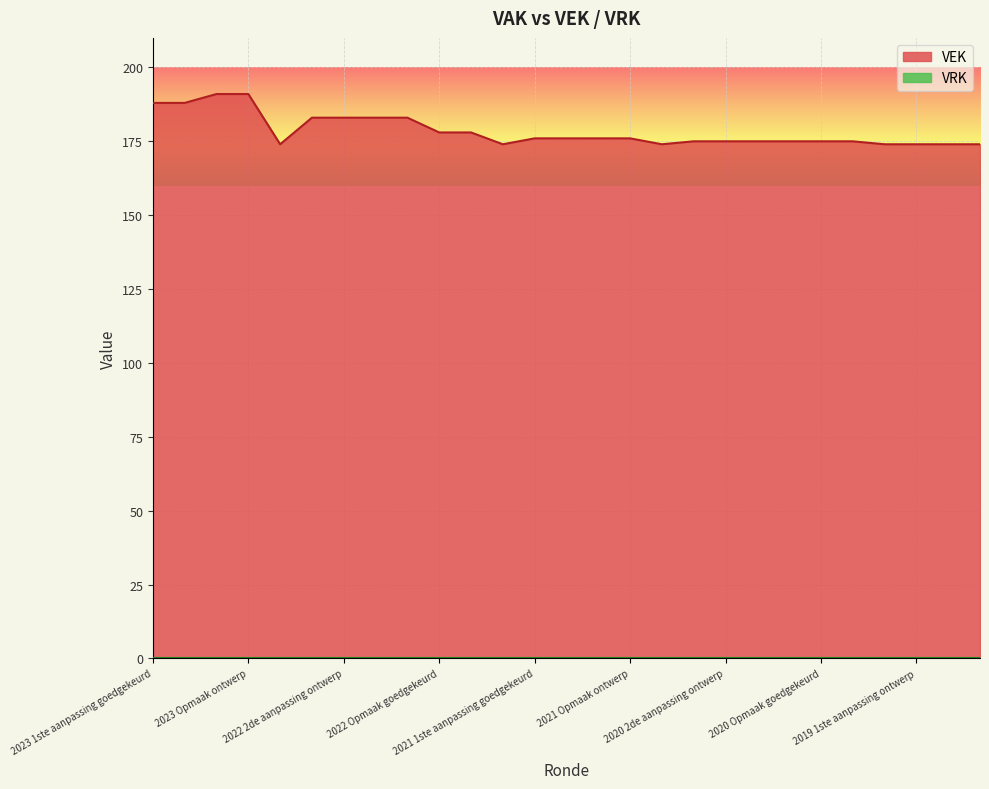

How many points are lower than both their immediate neighbors (excluding endpoints)?

3